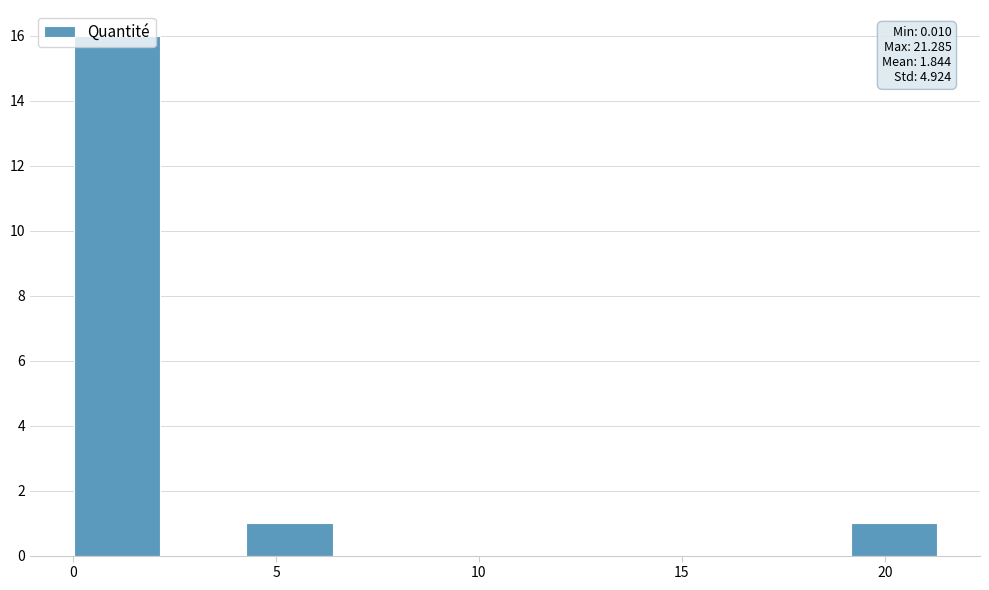

Over which range of the x-axis is the bar tallest?

0.0 to 2.0